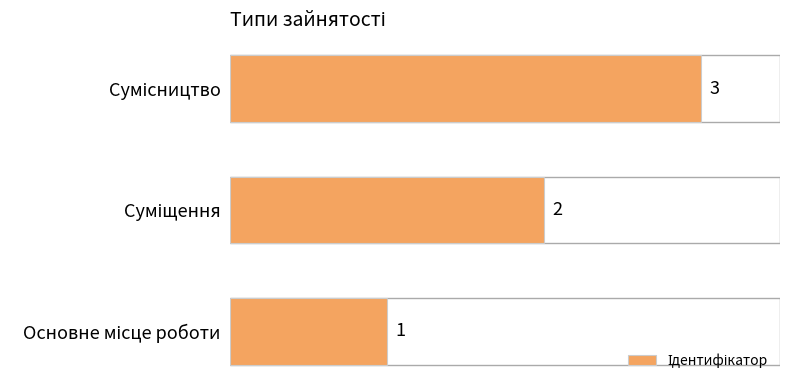

What is the greatest value displayed?

3